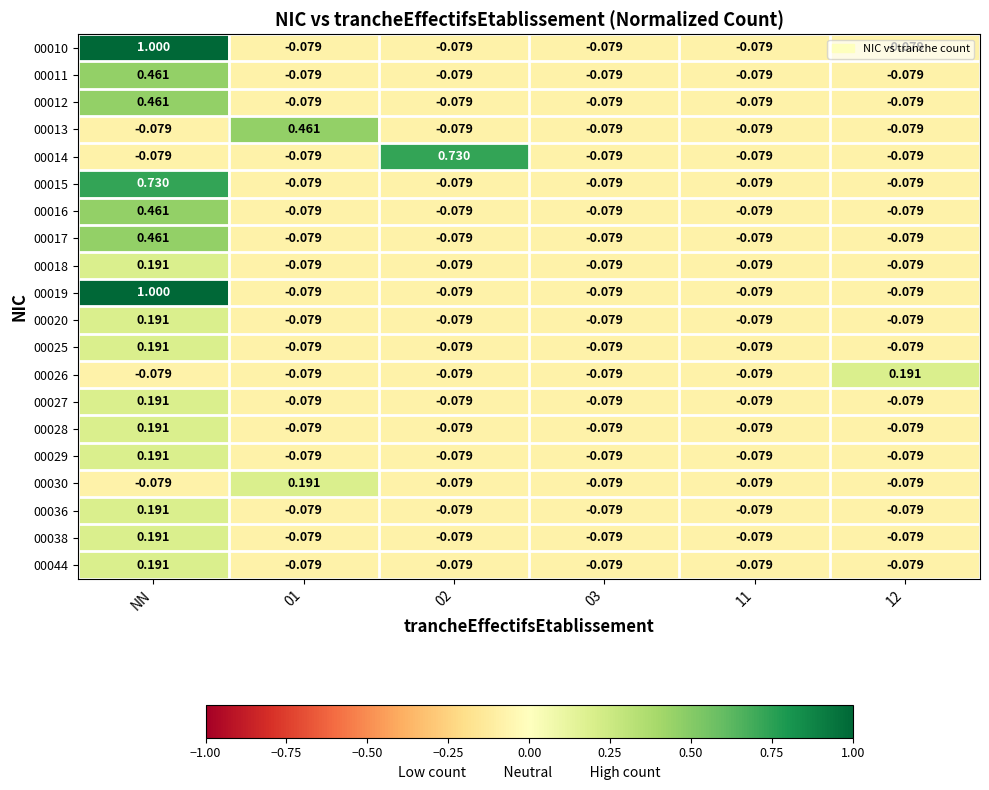

How many data points does each series have?

6